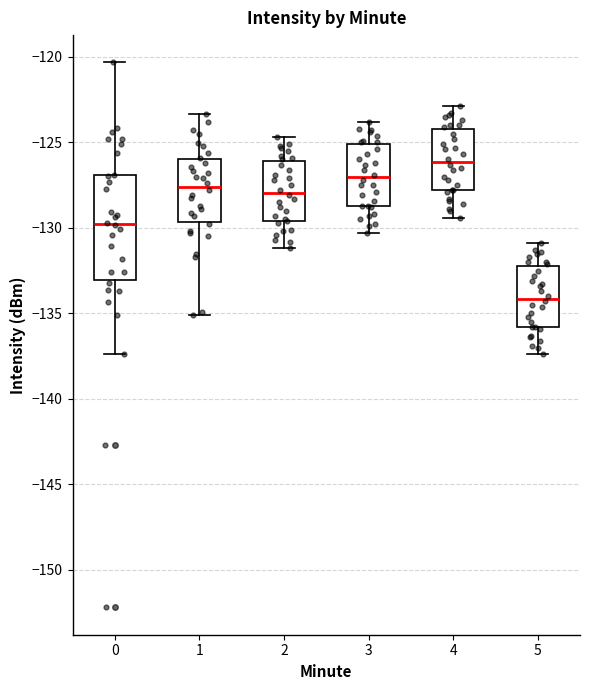

Reading left to right, read every box against the y-axis: the position of its median line, the range the box covers, and the ends of its whiskers. The values are not printed on the chart, so give them approximately, as read against the axis.

0: median -130.0, box -133.0 to -127.0, whiskers -137.5 to -120.5
1: median -127.5, box -129.5 to -126.0, whiskers -135.0 to -123.5
2: median -128.0, box -129.5 to -126.0, whiskers -131.0 to -124.5
3: median -127.0, box -128.5 to -125.0, whiskers -130.5 to -124.0
4: median -126.0, box -128.0 to -124.0, whiskers -129.5 to -123.0
5: median -134.0, box -136.0 to -132.0, whiskers -137.5 to -131.0